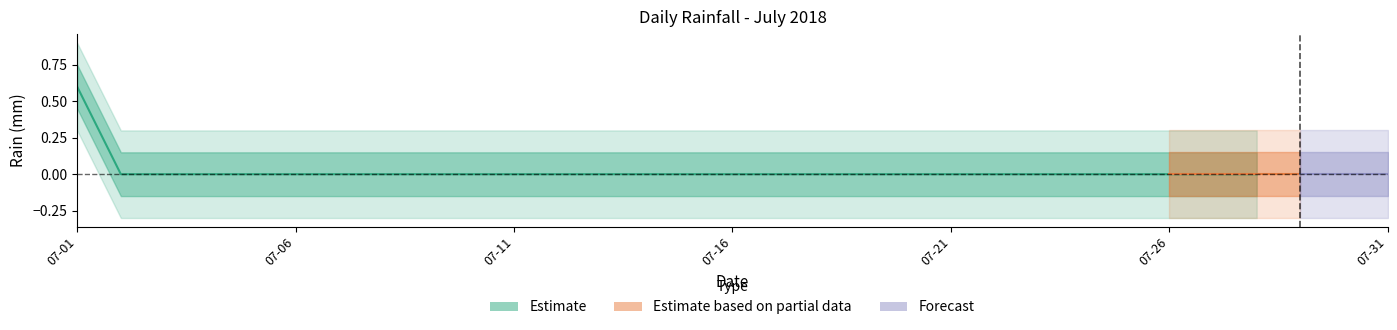

At which category does the chart reach its minimum across all series?

2018-07-02